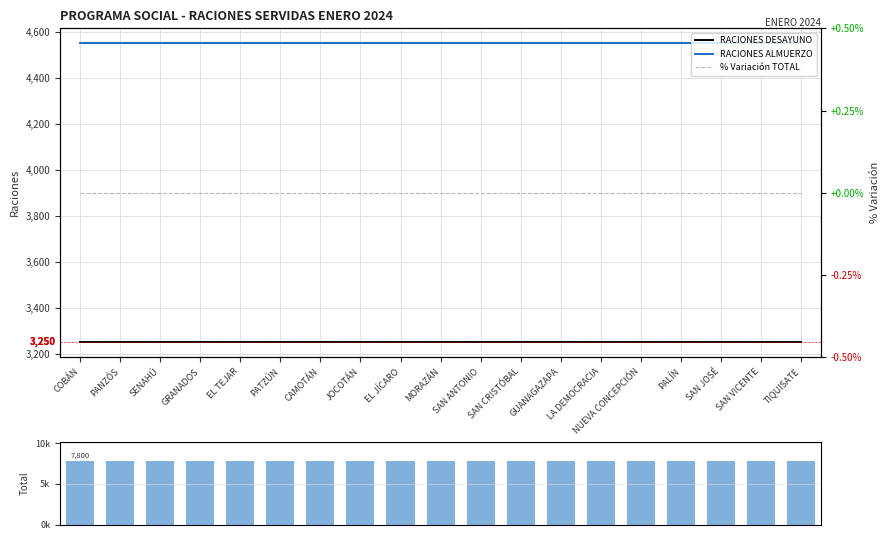

What position from the right is SAN ANTONIO?

9